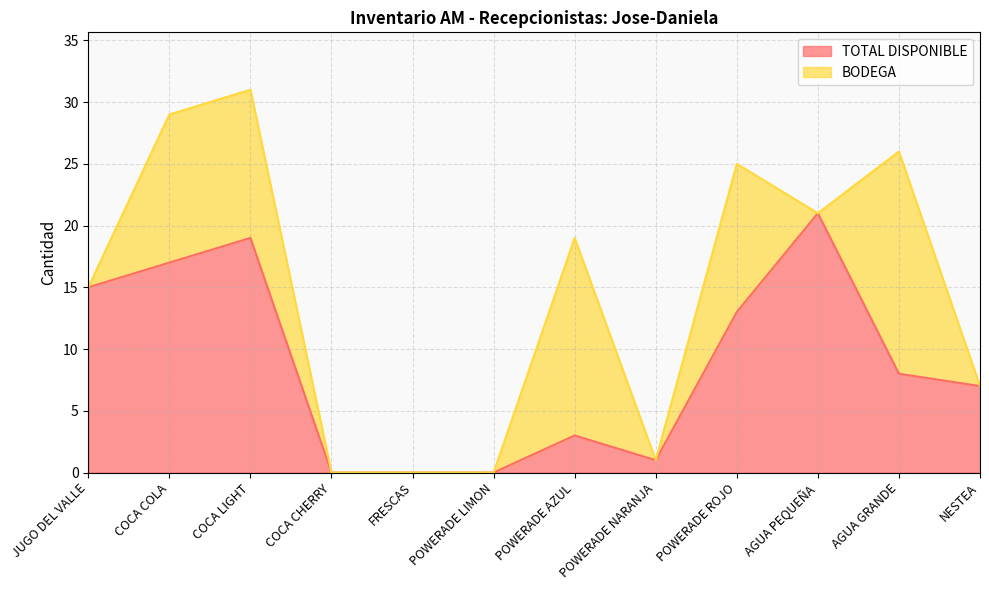

Is it true that the value at COCA CHERRY is 14?

False